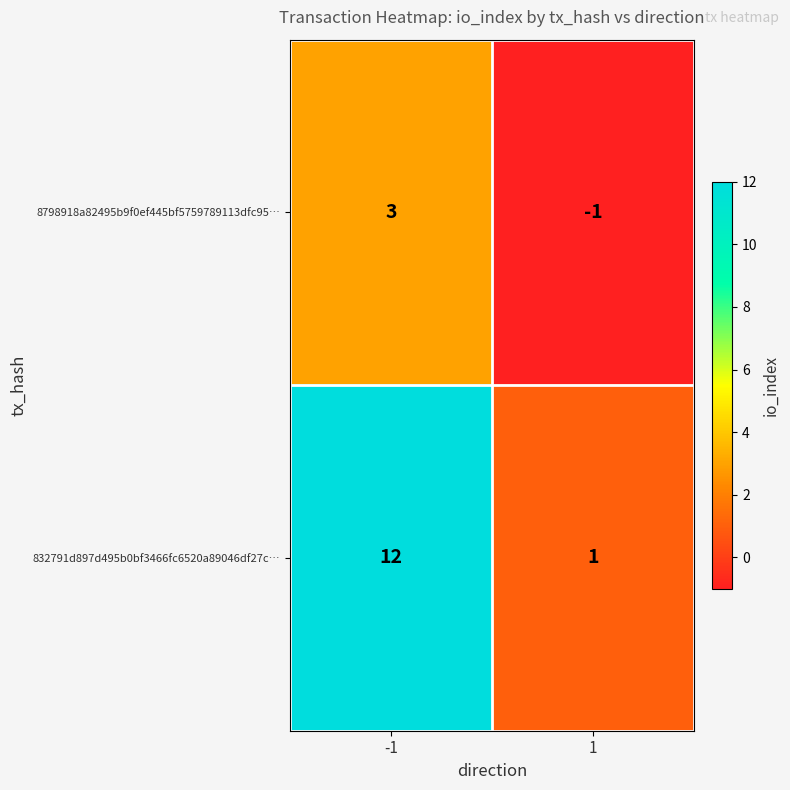

What is the difference between the 8798918a82495b9f0ef445bf5759789113dfc95… values at -1 and 1?

4